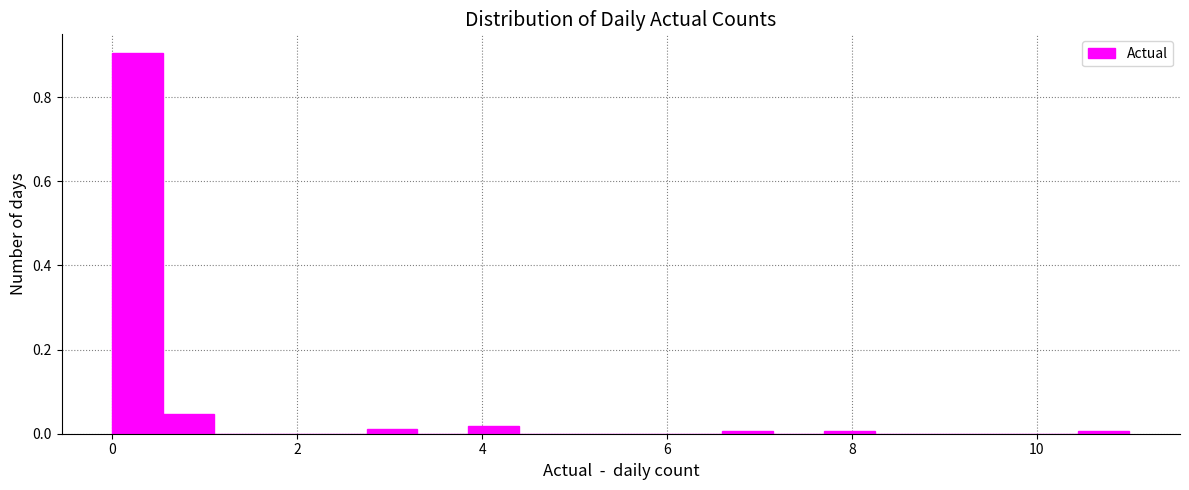

Read against the x-axis, roughly where is the centre of the tallest bar?

0.2